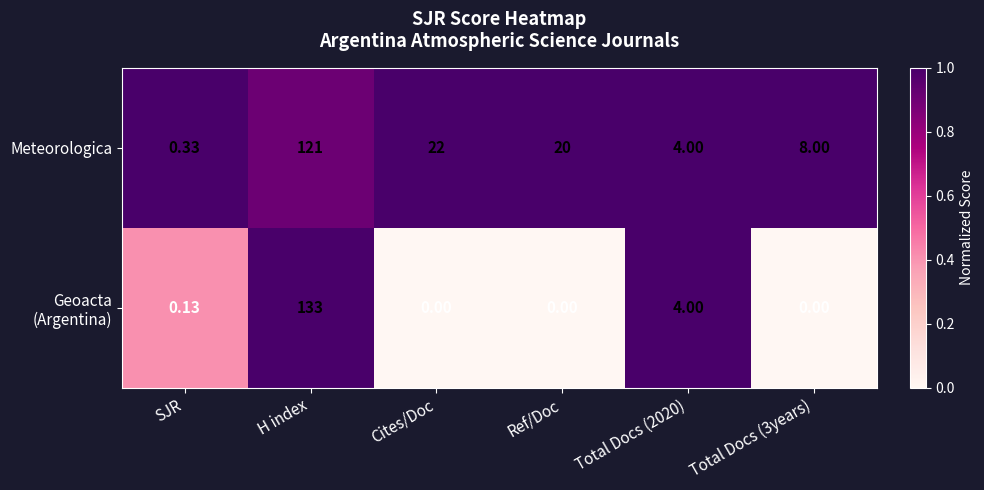

Which series has the largest total across all categories?

Meteorologica